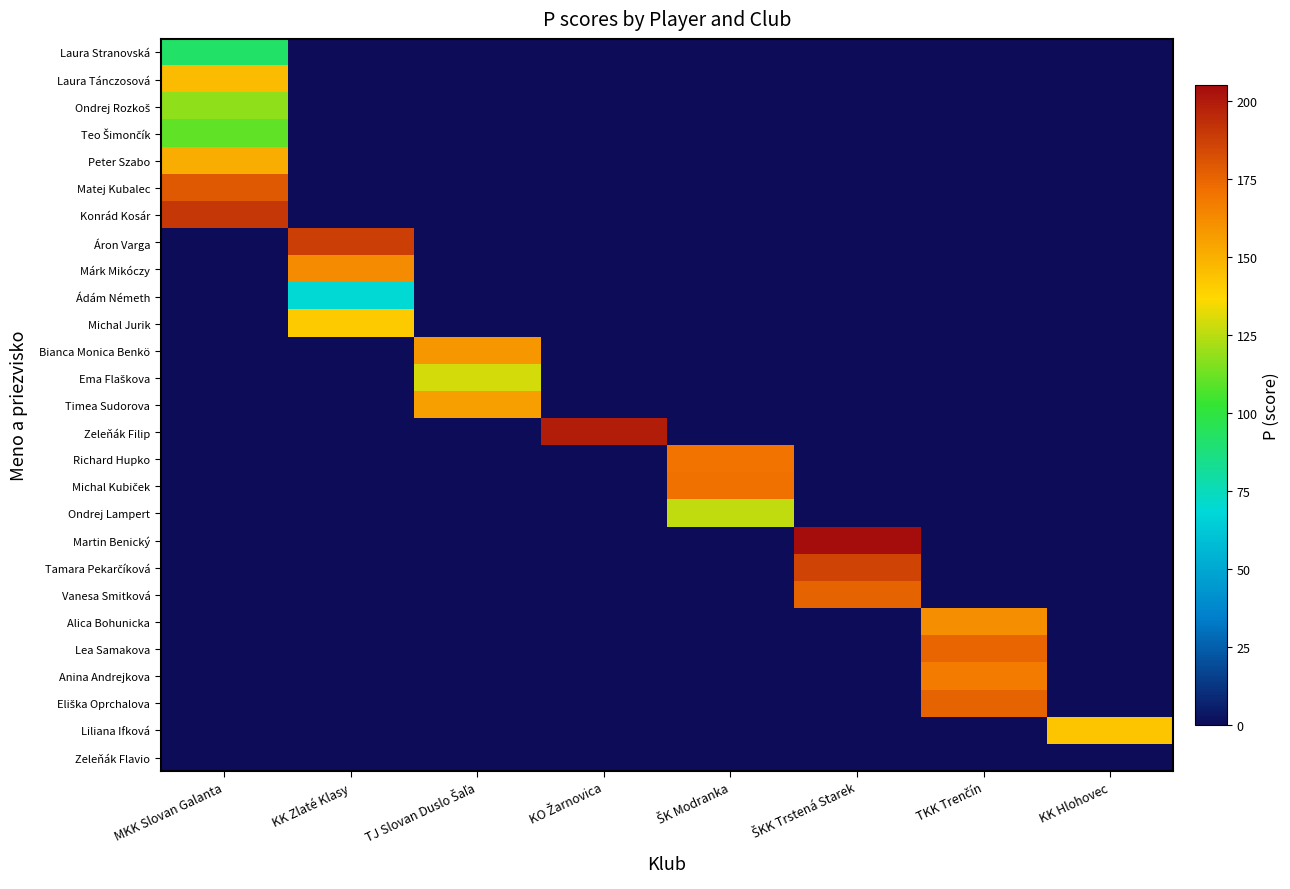

At how many categories does at least one series exceed 31?

8